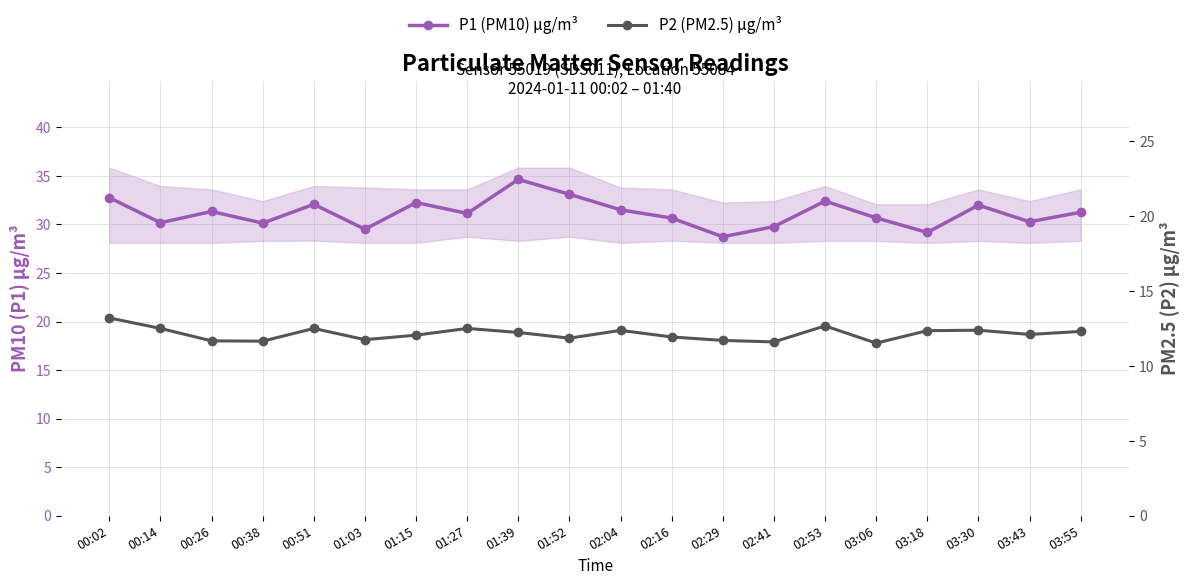

Reading left to right, transcribe all the data shown in this chart.

P1 (PM10) μg/m³: 32.8	30.2	31.3	30.1	32.1	29.5	32.2	31.1	34.6	33.1	31.5	30.6	28.7	29.8	32.4	30.7	29.2	32.0	30.3	31.2
P2 (PM2.5) μg/m³: 13.2	12.5	11.7	11.7	12.5	11.8	12.1	12.5	12.2	11.8	12.4	11.9	11.7	11.6	12.7	11.5	12.3	12.4	12.1	12.3